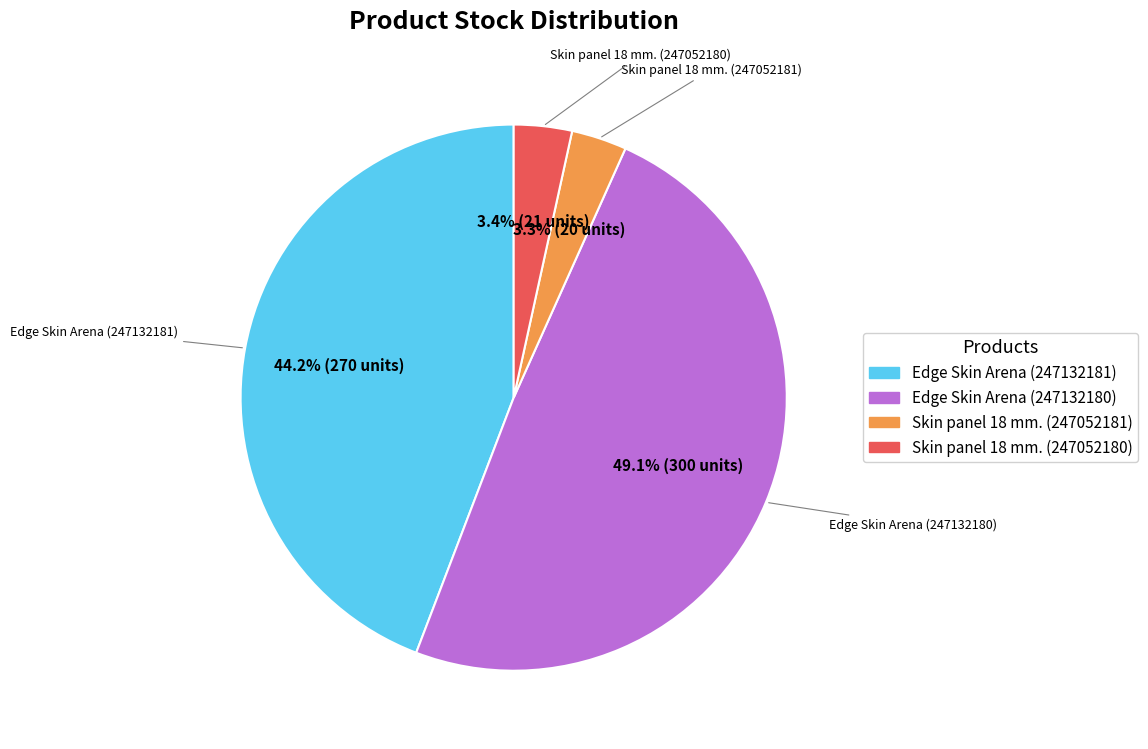

To the nearest percent, what is the combined percentage of Skin panel 18 mm. (247052181) and Skin panel 18 mm. (247052180)?

7%